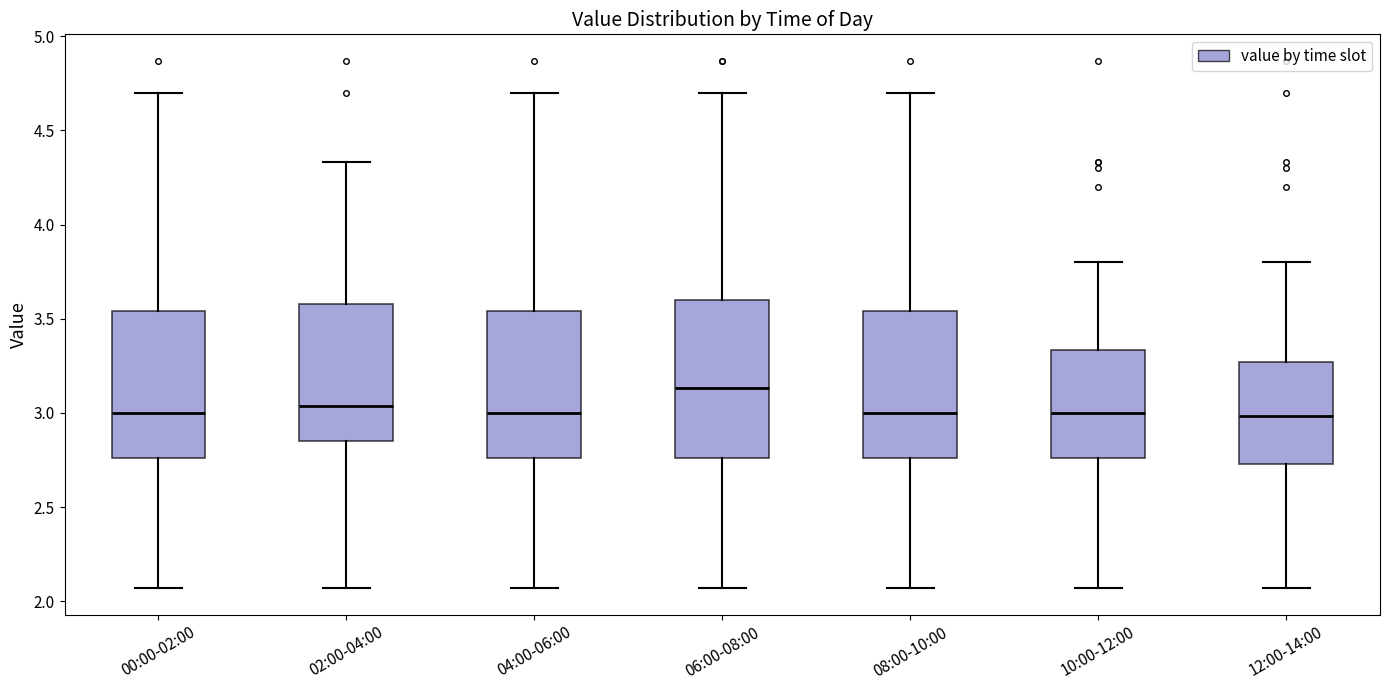

Which box is the tallest, from its lower edge to its upper edge?

06:00-08:00